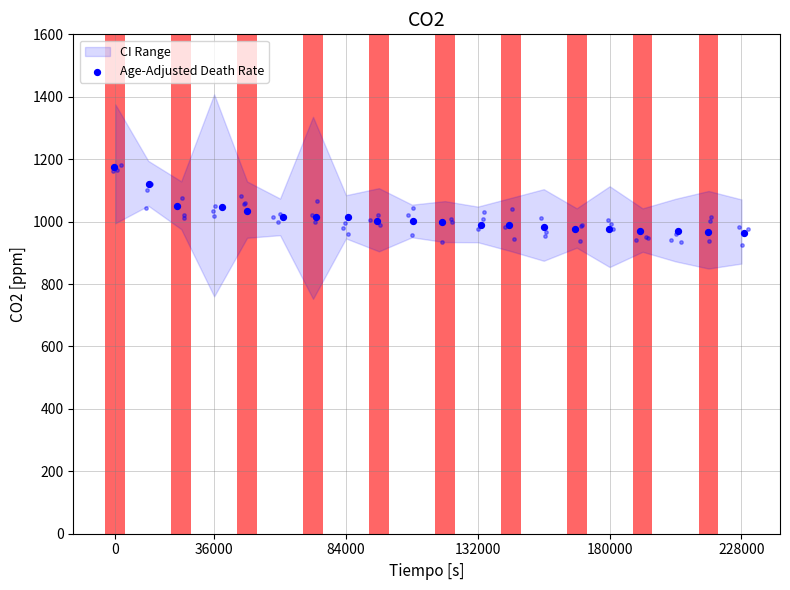

What is the change in value from 9 to 10?

-2.5